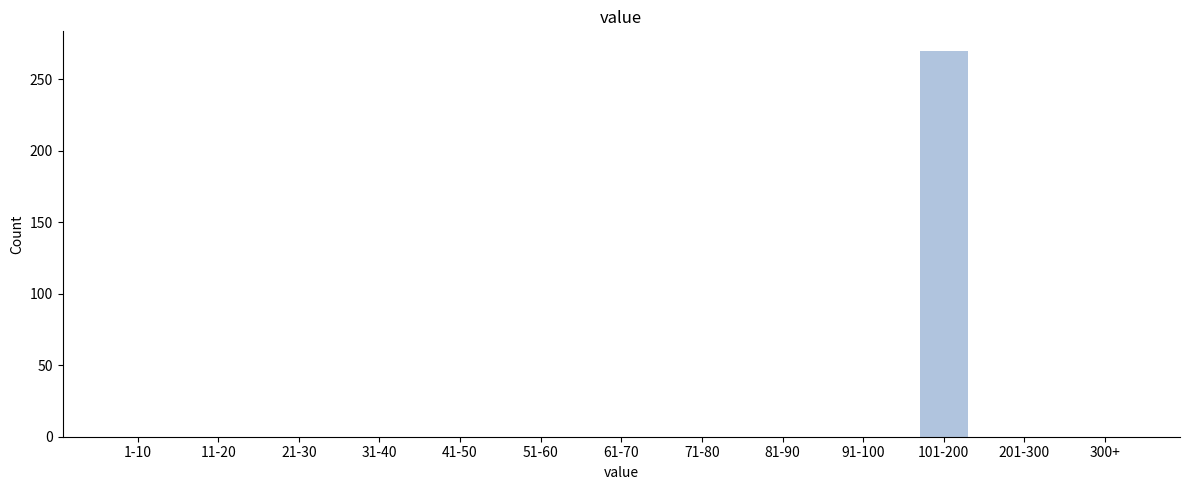

Reading left to right, transcribe all the data shown in this chart.

1-10=0	11-20=0	21-30=0	31-40=0	41-50=0	51-60=0	61-70=0	71-80=0	81-90=0	91-100=0	101-200=270	201-300=0	300+=0